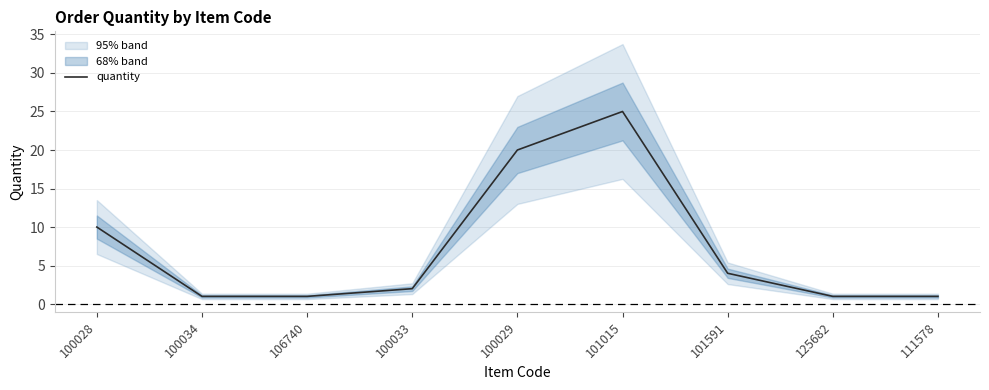

What is the difference between the maximum and minimum values?

24